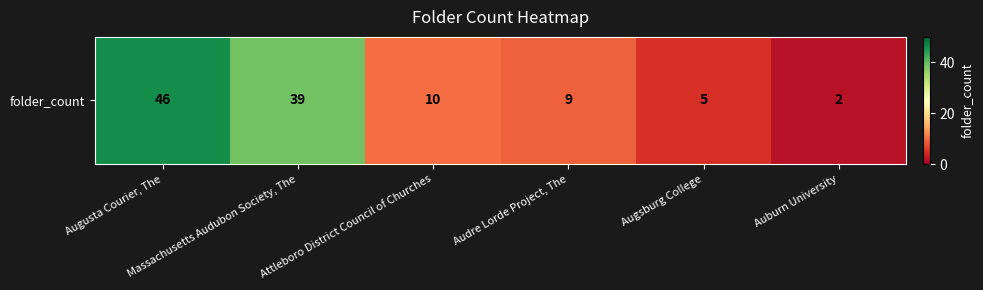

Reading right to left, transcribe all the data shown in this chart.

Auburn University=2	Augsburg College=5	Audre Lorde Project, The=9	Attleboro District Council of Churches=10	Massachusetts Audubon Society, The=39	Augusta Courier, The=46